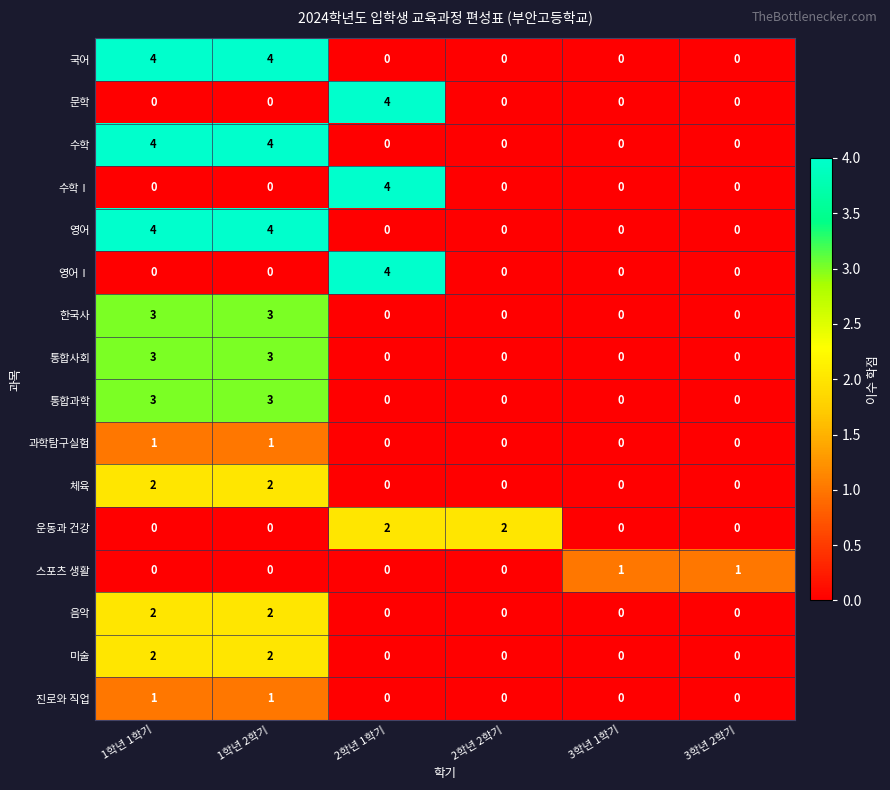

What is the sum of all 음악 values?

4